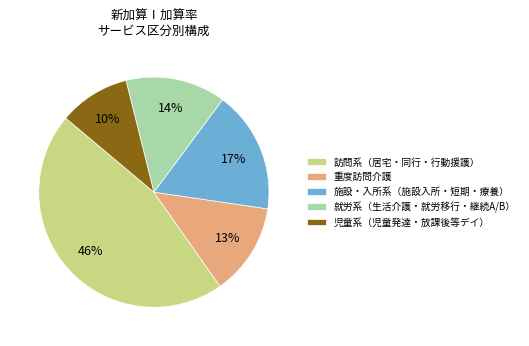

Is there a majority slice in this chart?

No